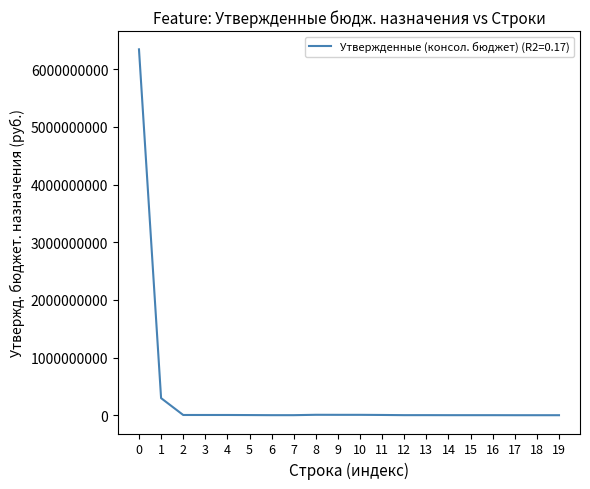

What is the maximum value shown in the chart?

6345367000